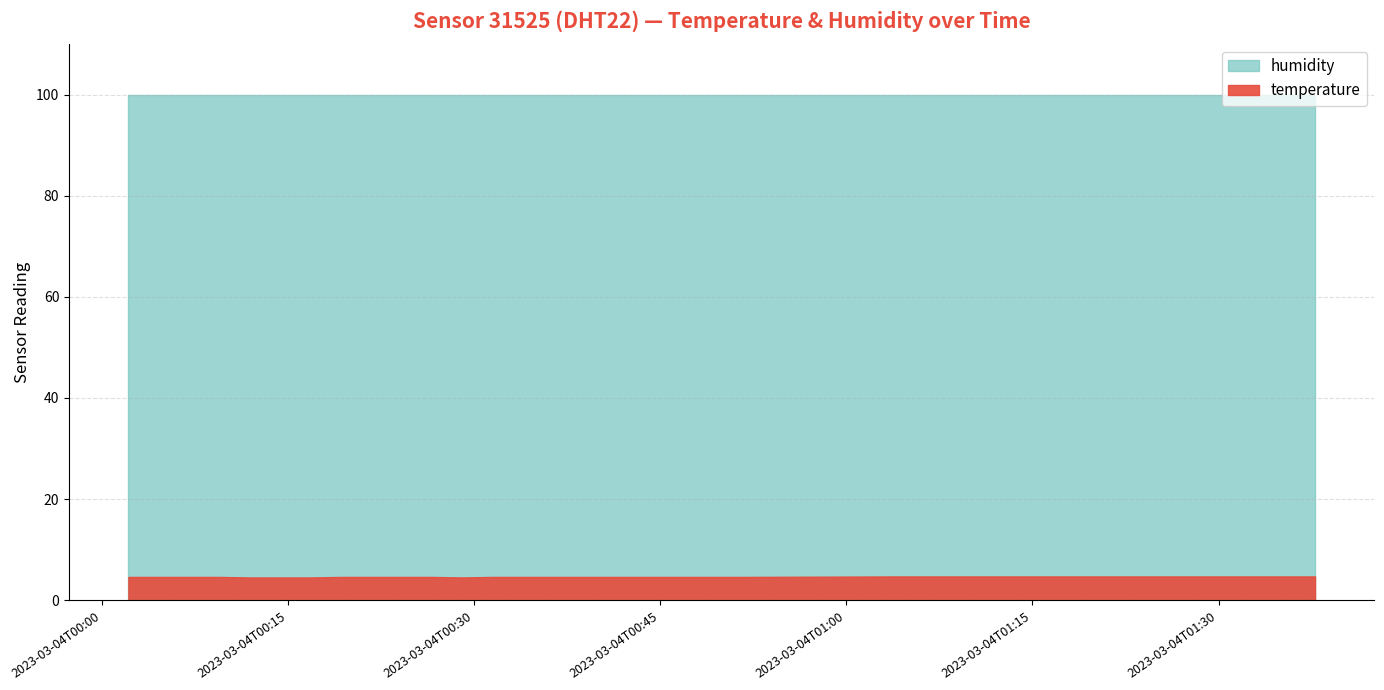

Which series has the largest total across all categories?

humidity